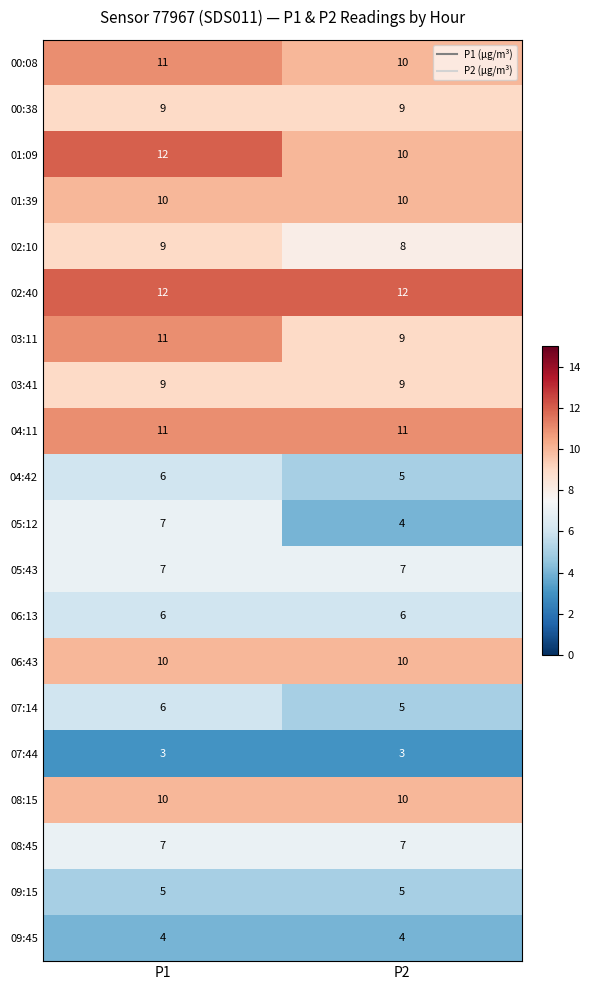

Which series has the largest total across all categories?

02:40